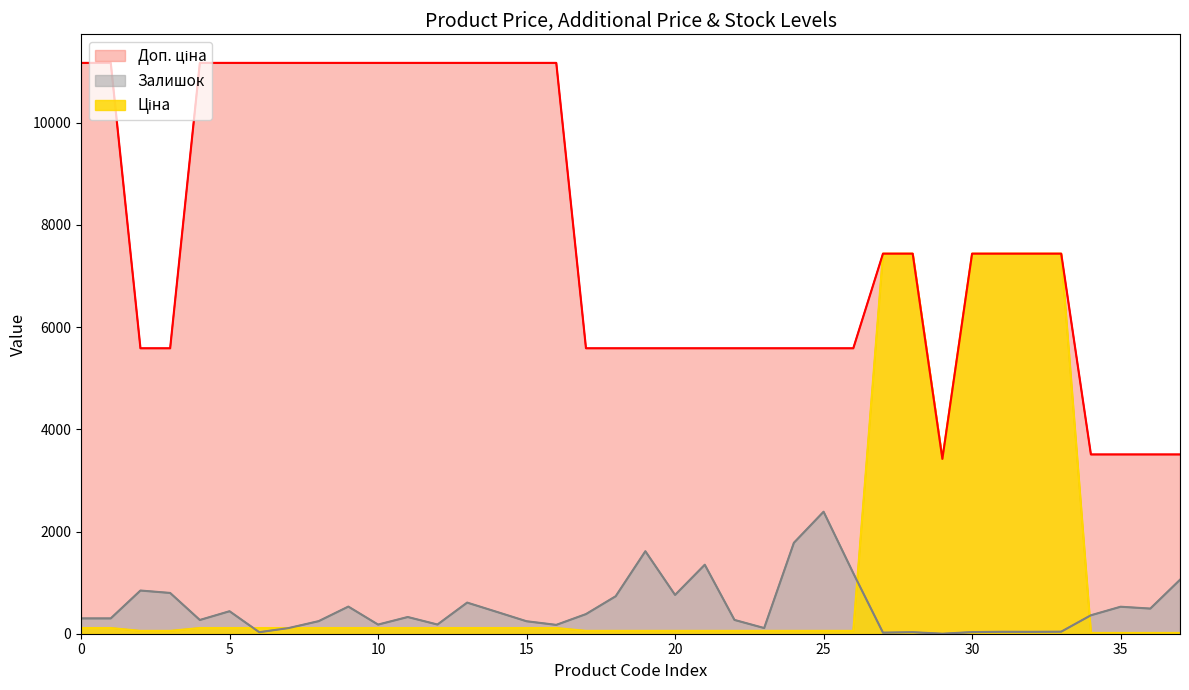

How many data points in Залишок are less than 327?

19